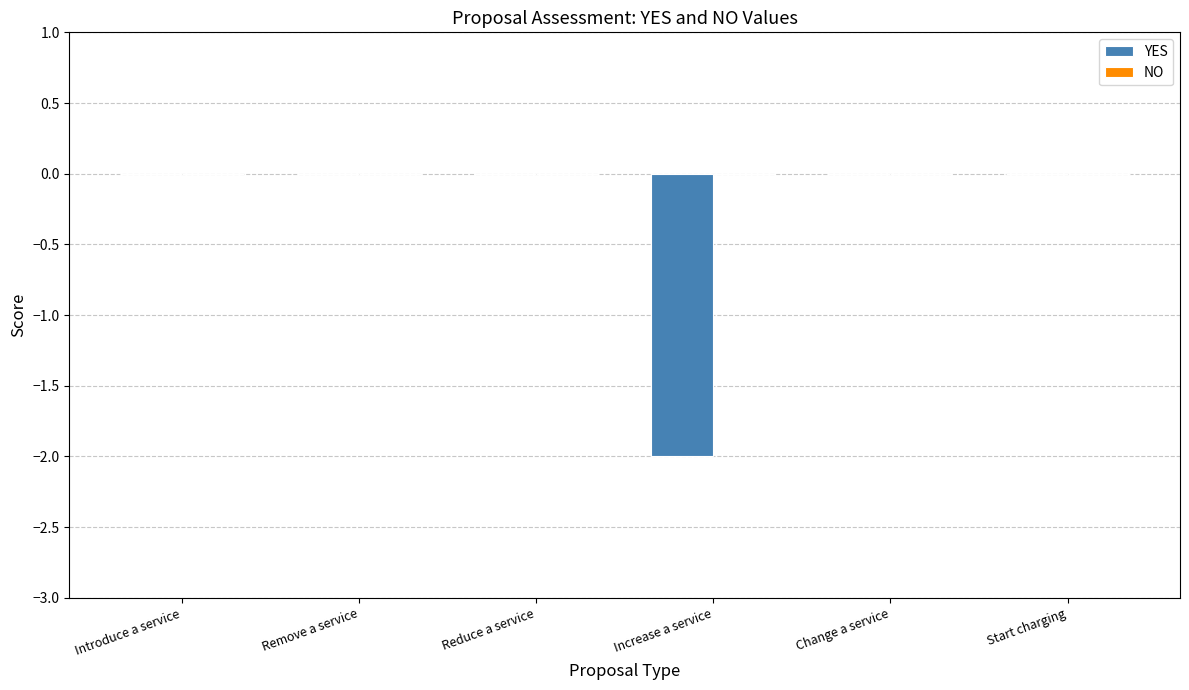

True or false: the data shows -1 at Introduce a service.

False